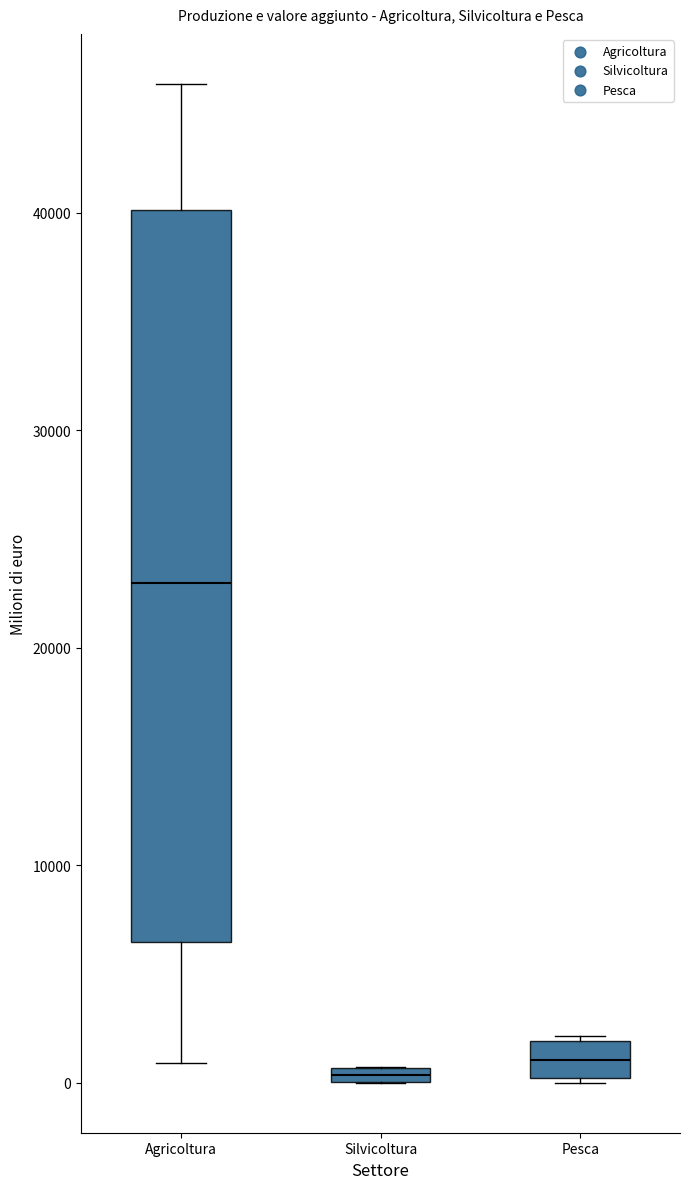

Which box's median line is the highest?

Agricoltura